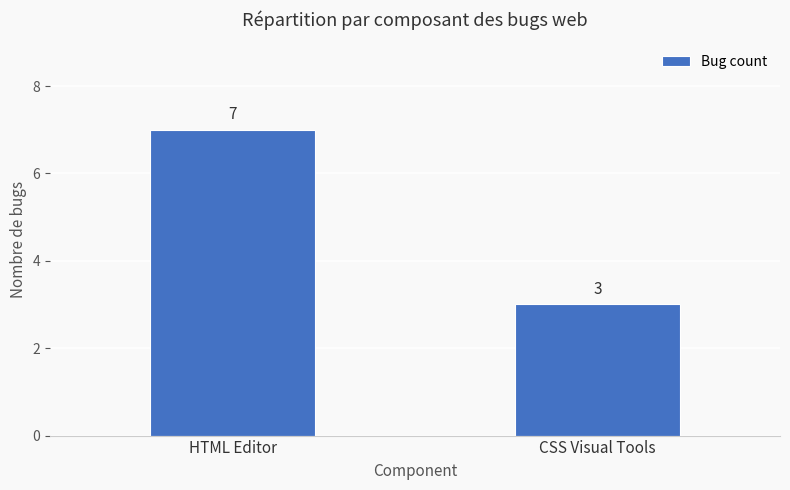

Is it true that the value at CSS Visual Tools is 1?

False